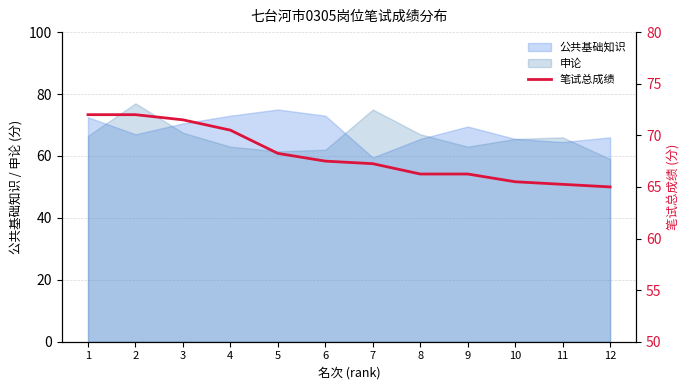

How many data points does each series have?

12